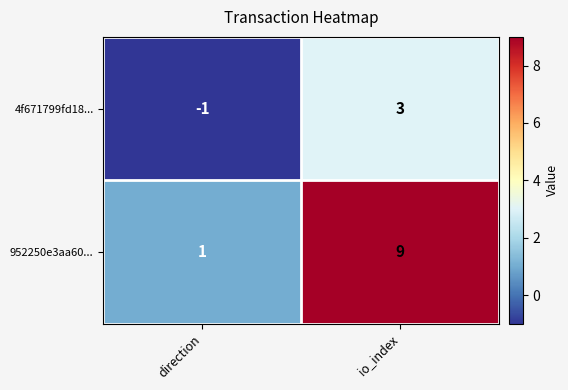

Rank the series by their average value, from highest to lowest.

952250e3aa60..., 4f671799fd18...